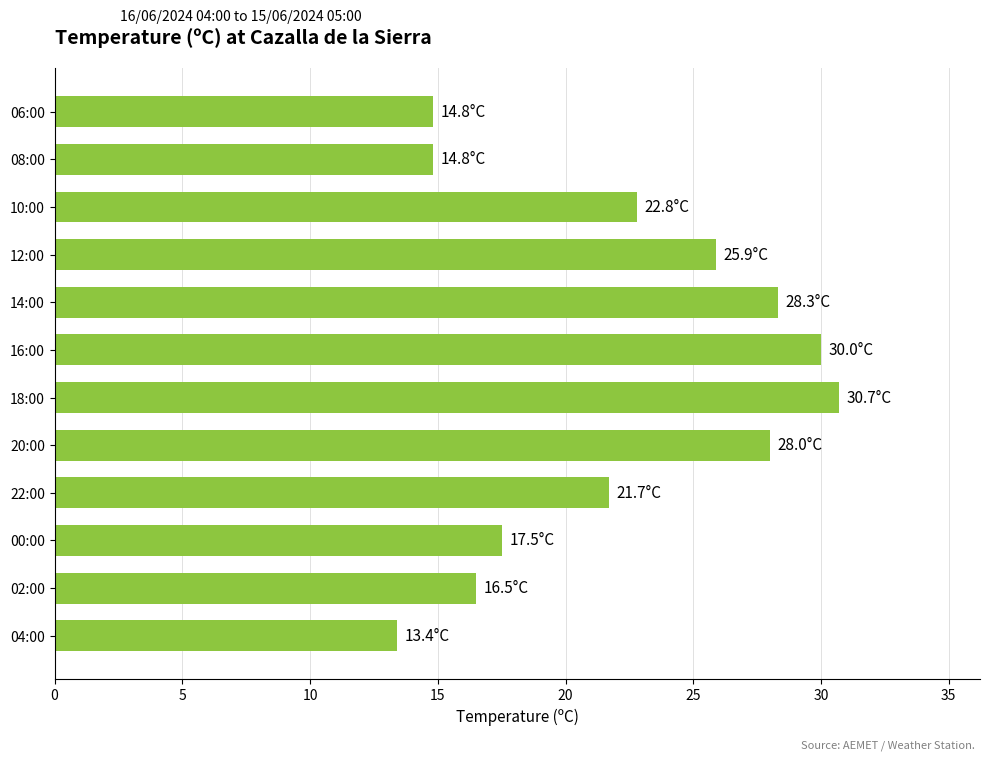

What is the maximum value shown in the chart?

30.7